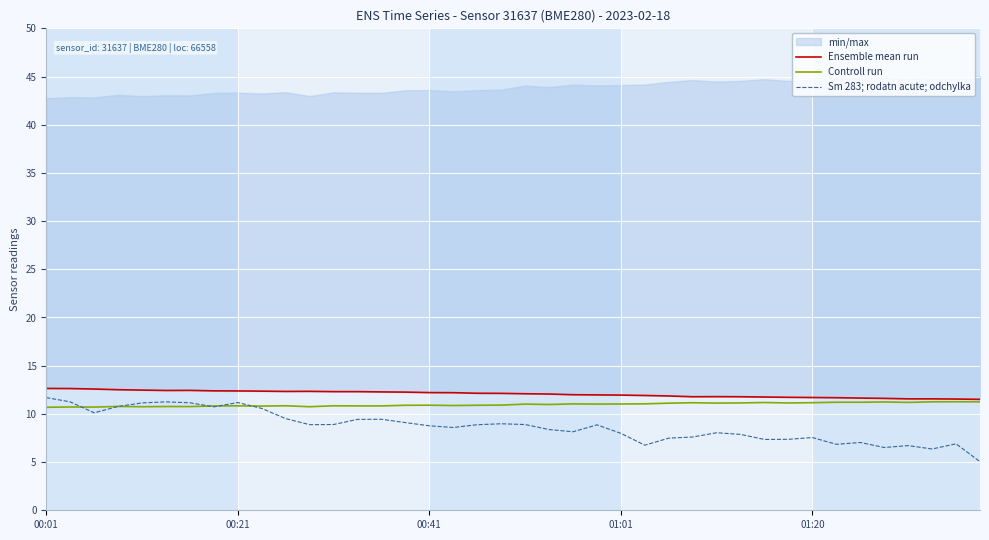

Is it true that Sm 283; rodatn acute; odchylka equals 8.0 at 01:01?

True